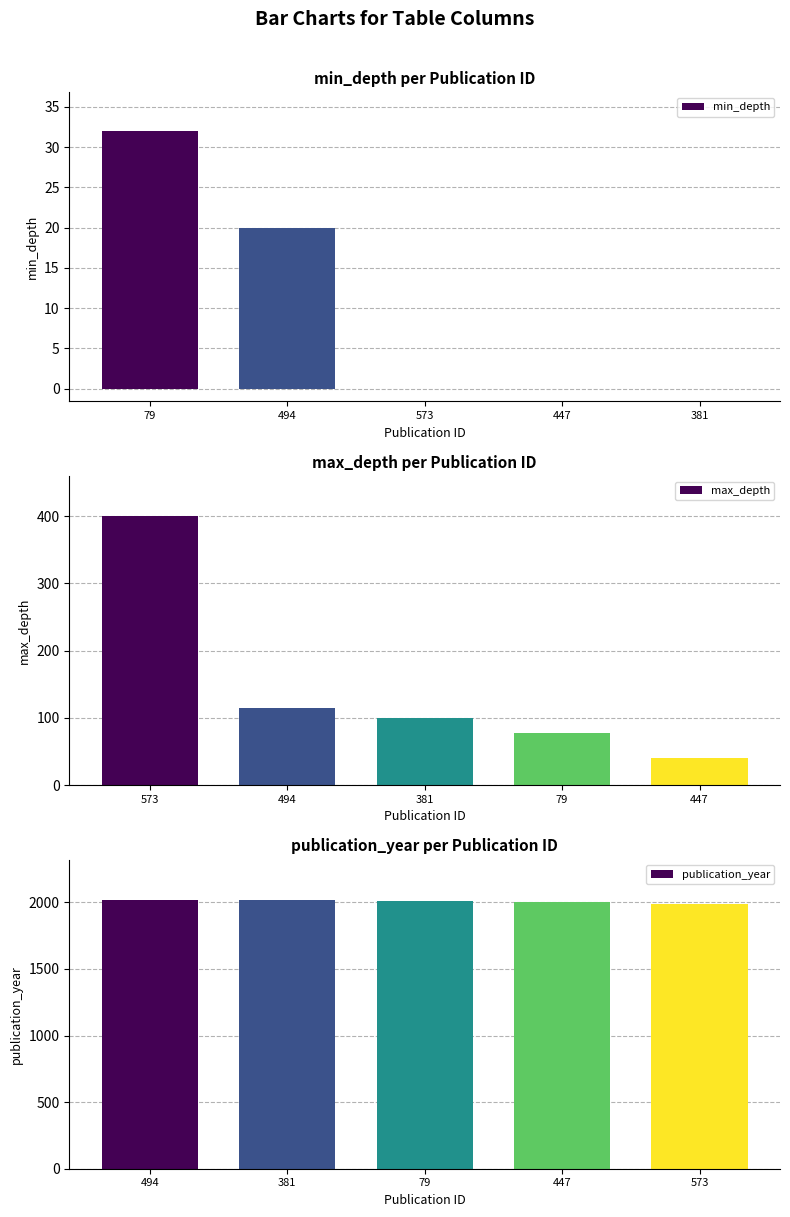

What is the difference between the max_depth values at 79 and 381?

22